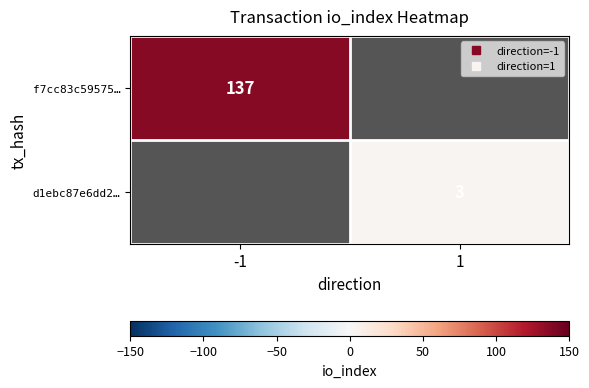

The f7cc83c59575… series shows 137.0 at -1. True or false?

True